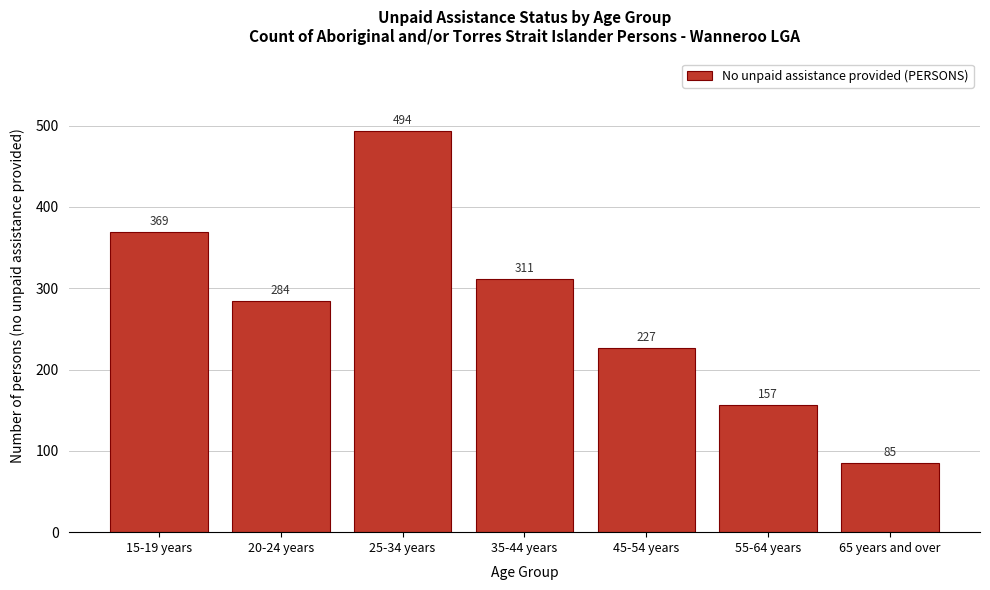

Reading left to right, list all the values displayed in this chart.

369	284	494	311	227	157	85